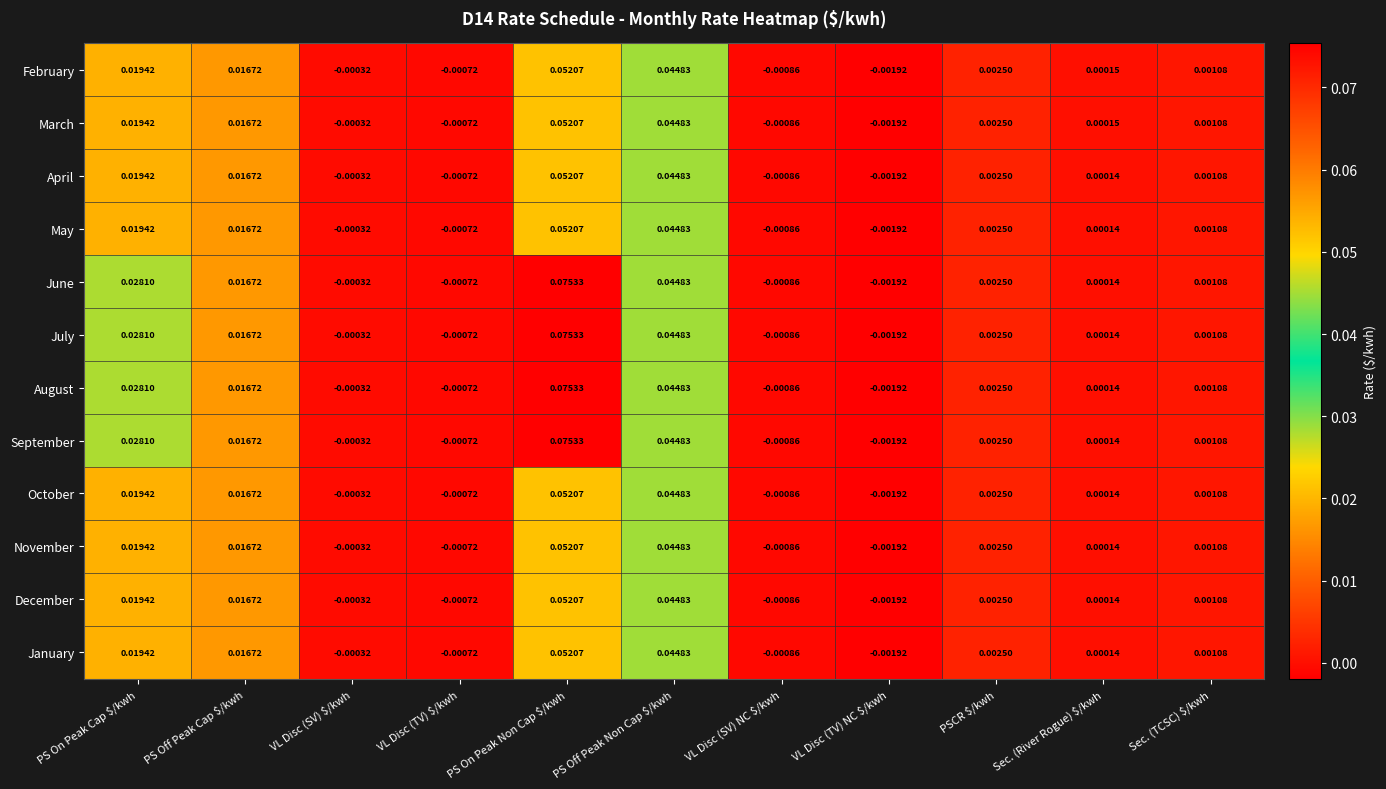

How many data points does each series have?

11